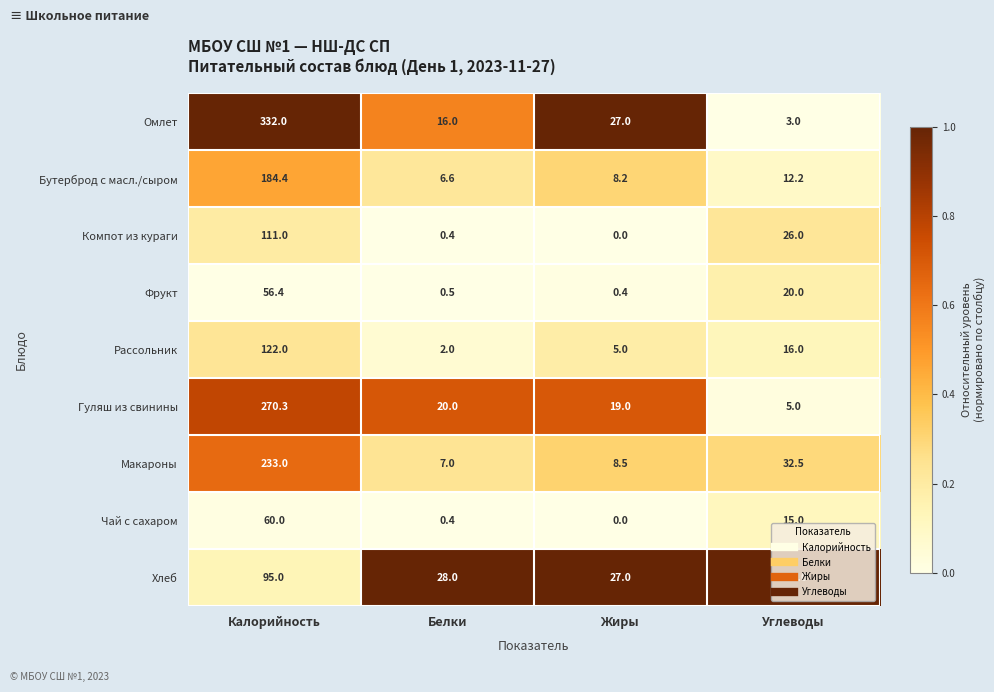

Between Калорийность and Углеводы, which series saw the biggest shift?

Омлет